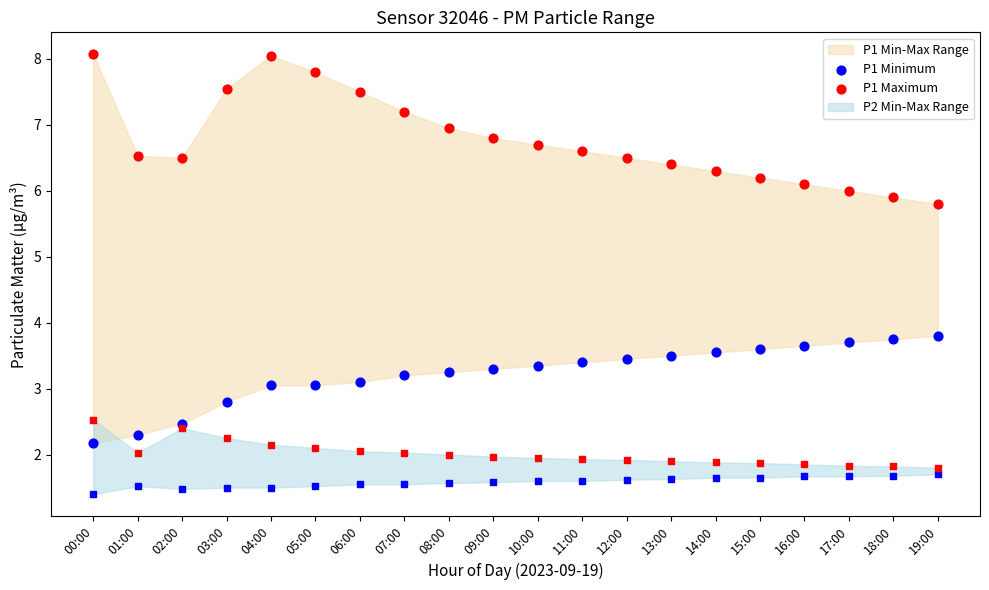

Is the value of P1 Maximum at 16:00 greater than the value of P1 Minimum at 16:00?

Yes